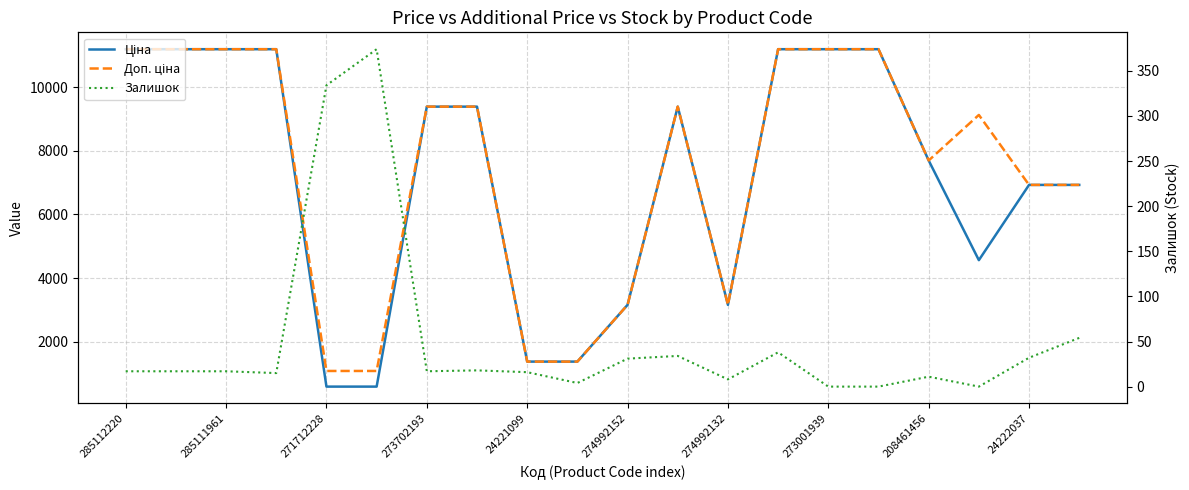

In Ціна, how many points are lower than both neighbors (excluding endpoints)?

2